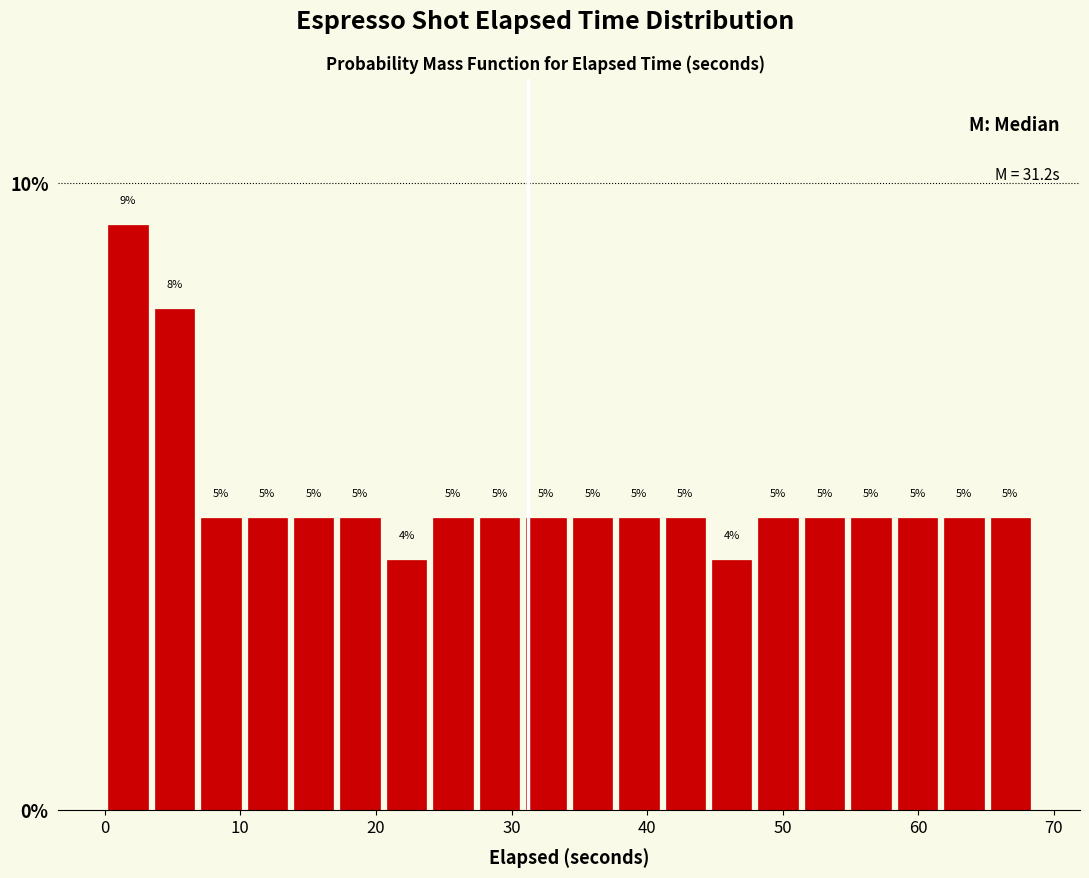

Around what value on the x-axis is the tallest bar? Give the approximate position of its centre, as read against the axis.

2